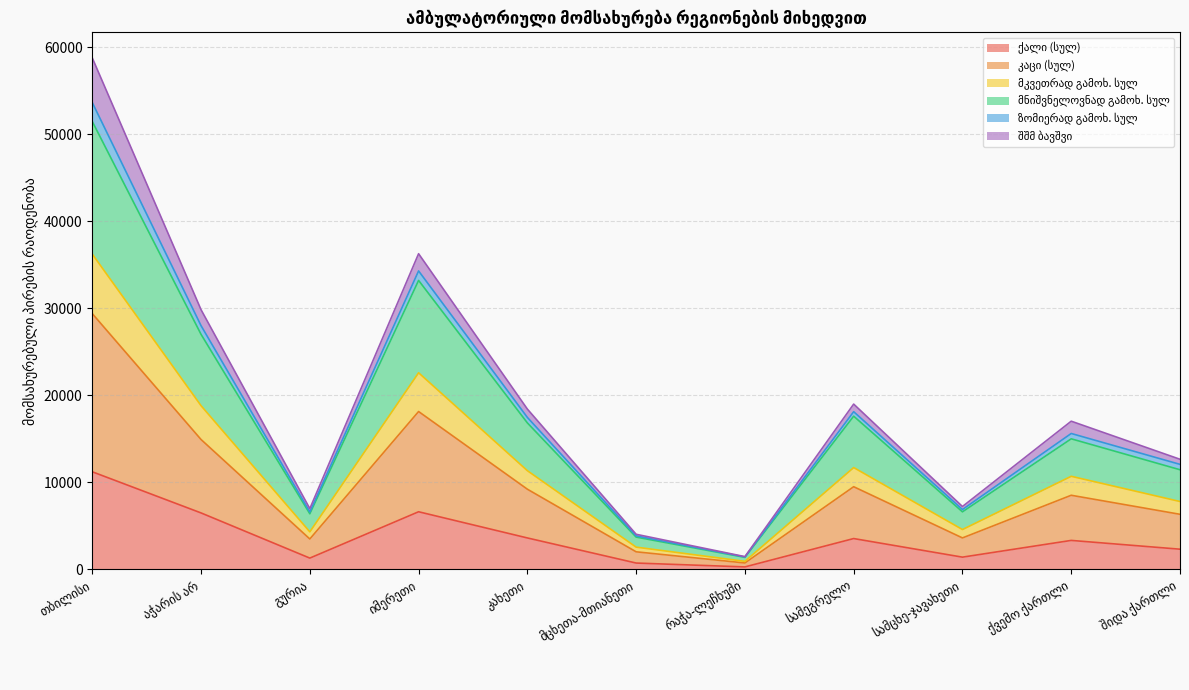

Does the chart have visible grid lines?

Yes